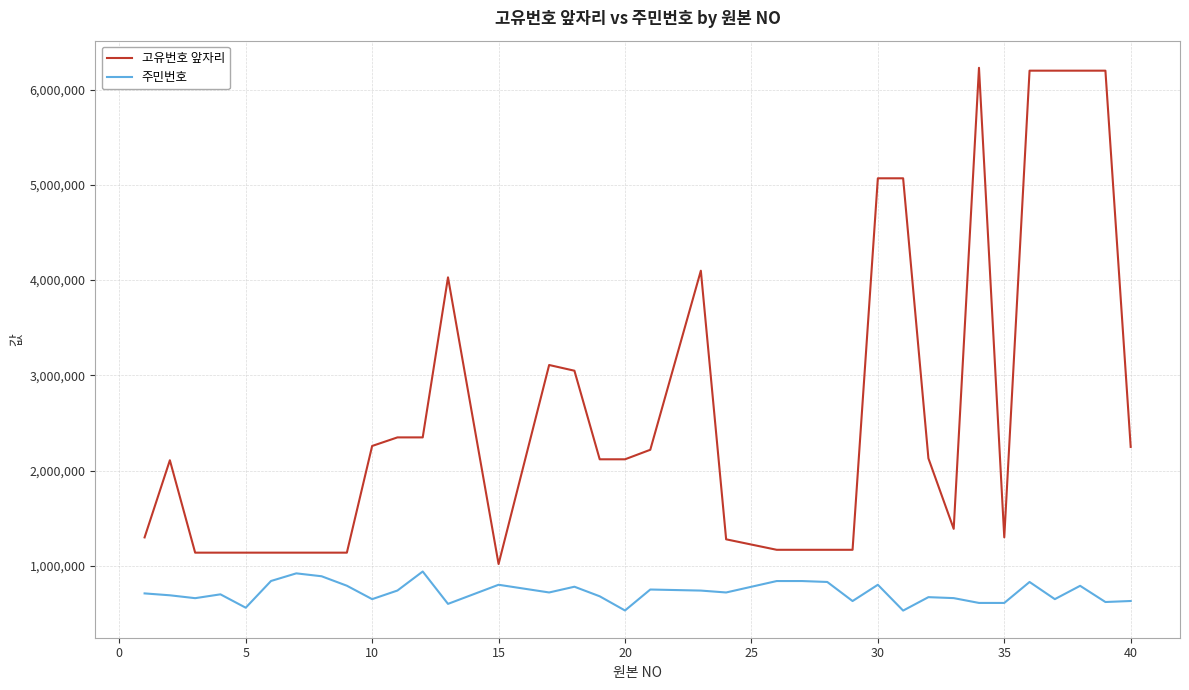

Rank the series by their maximum value, from highest to lowest.

고유번호 앞자리, 주민번호